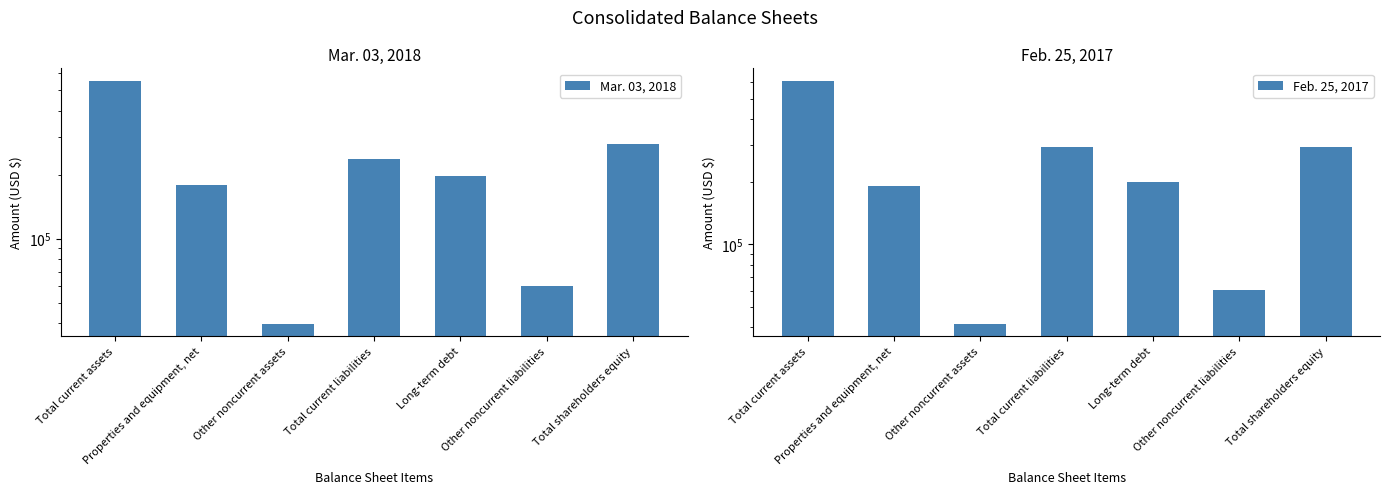

True or false: Feb. 25, 2017 has a value of 935355 at Total current assets.

False